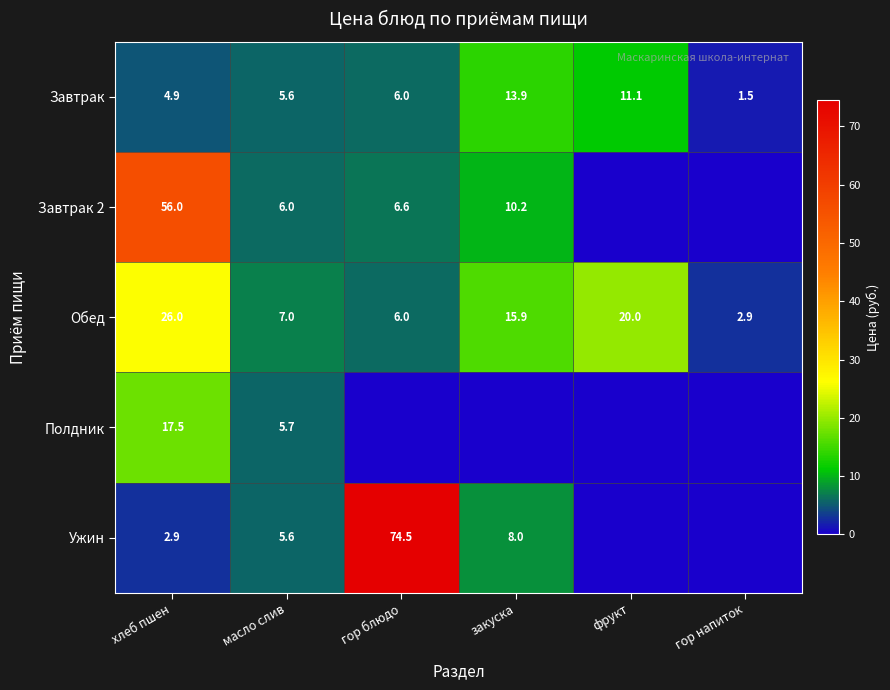

What is the difference between the Завтрак values at масло слив and хлеб пшен?

0.7